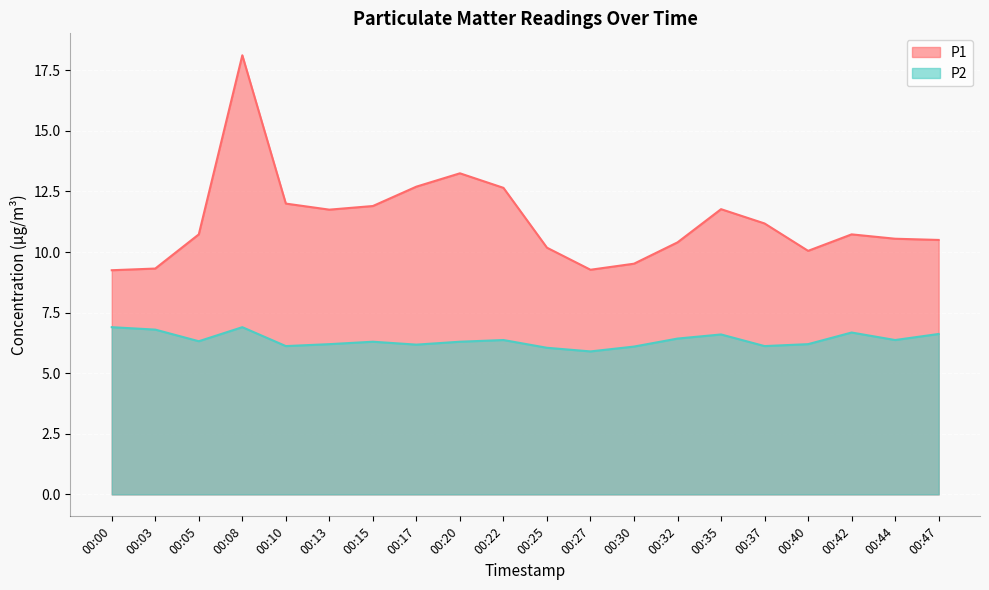

What is the sum of the P2 values at 00:47 and 00:44?

13.0